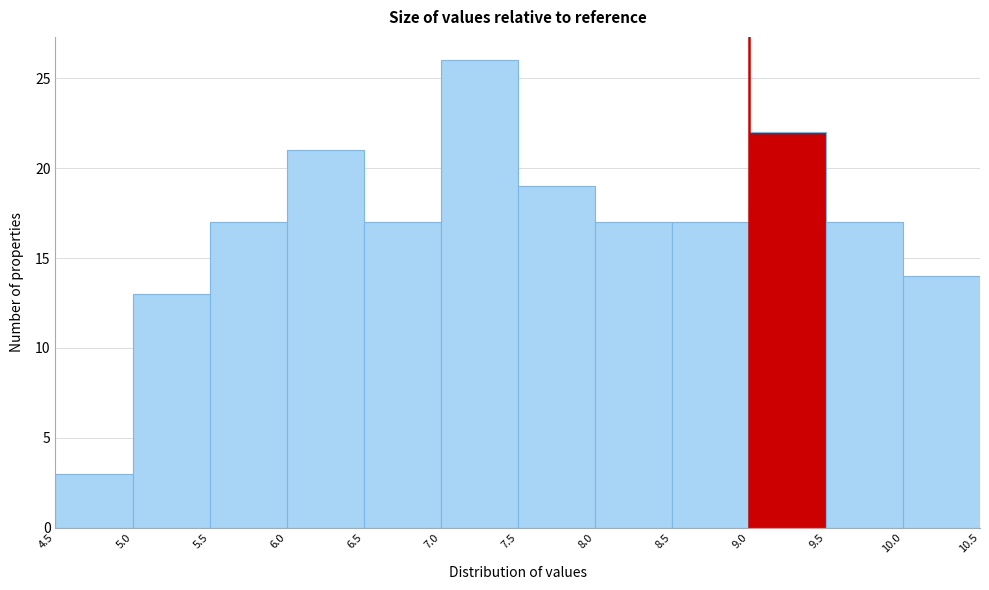

Reading left to right, list every bar in this chart as the range it spans on the x-axis followed by its height. The values are not printed on the chart, so give them approximately, as read against the axis.

4.5 to 5.0: 3
5.0 to 5.5: 13
5.5 to 6.0: 17
6.0 to 6.5: 21
6.5 to 7.0: 17
7.0 to 7.5: 26
7.5 to 8.0: 19
8.0 to 8.5: 17
8.5 to 9.0: 17
9.0 to 9.5: 22
9.5 to 10.0: 17
10.0 to 10.5: 14